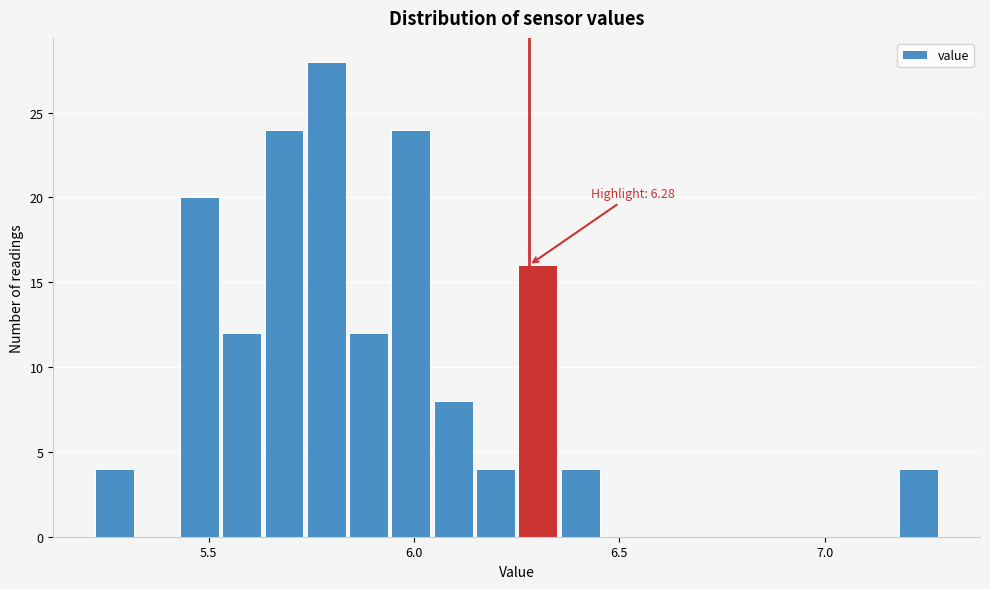

Read against the x-axis, roughly where is the centre of the tallest bar?

5.80